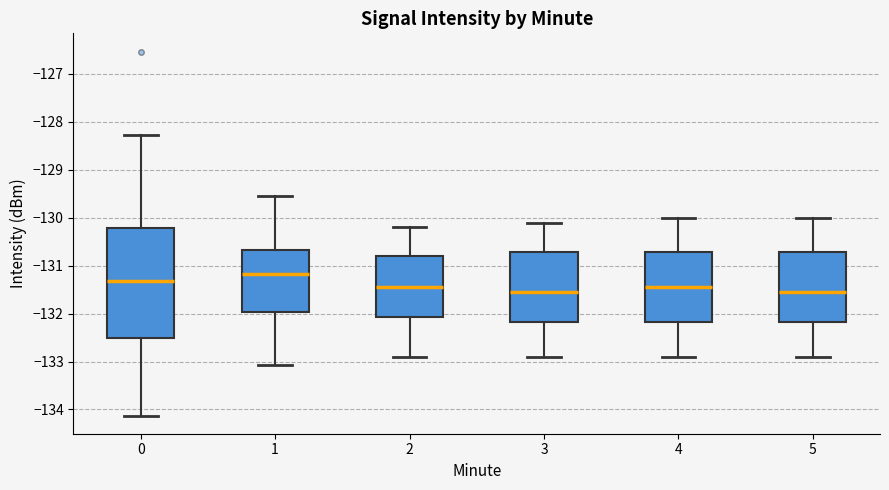

Which box is the tallest, from its lower edge to its upper edge?

0